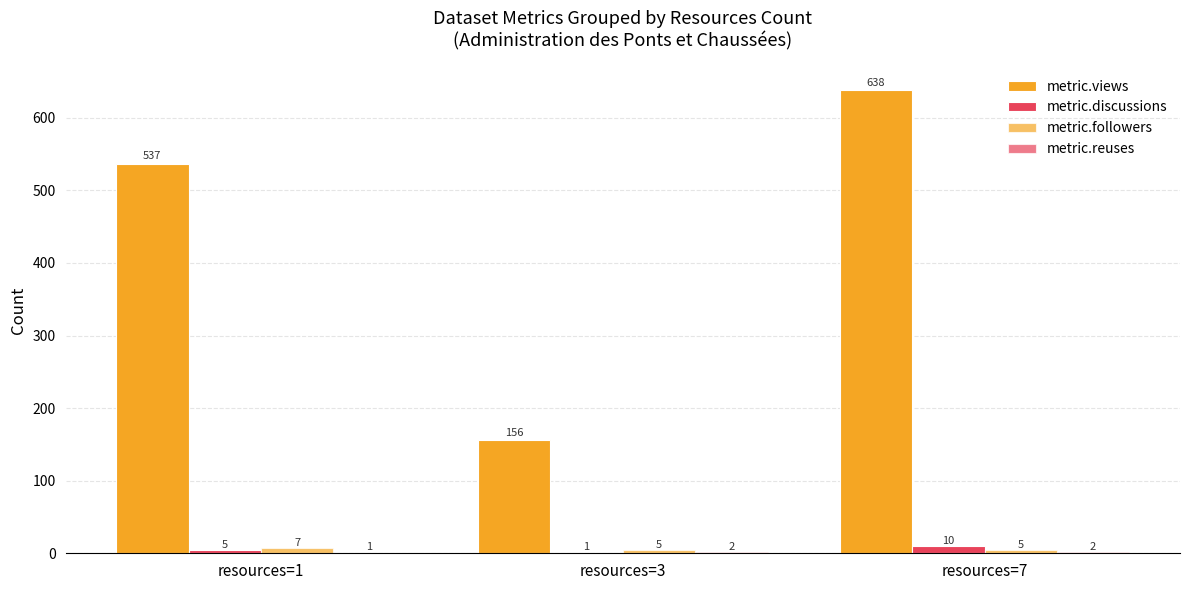

Which series has the largest range (max minus min)?

metric.views